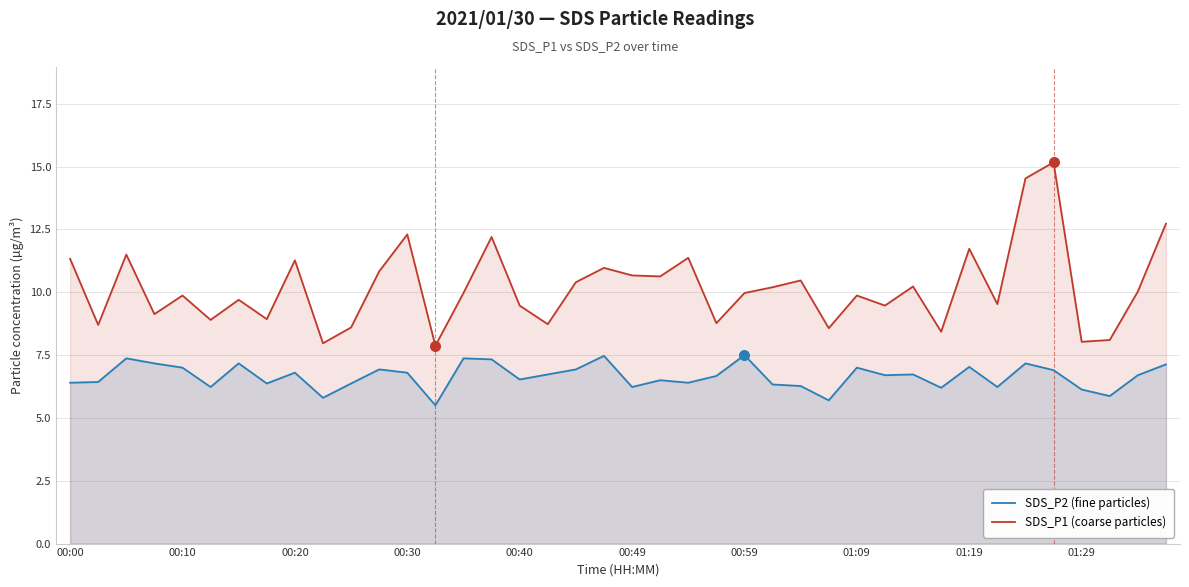

At how many categories does at least one series exceed 7?

40